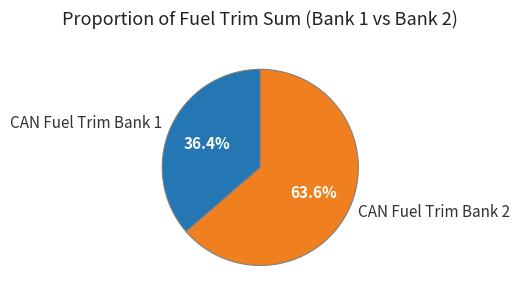

Rank the categories by value from highest to lowest.

CAN Fuel Trim Bank 2, CAN Fuel Trim Bank 1